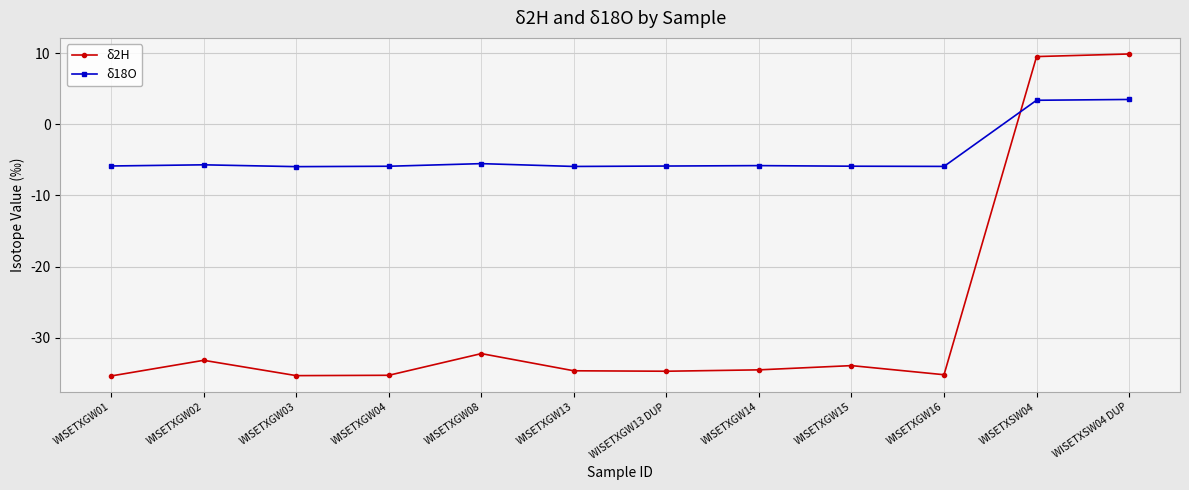

What is the total value across all series at WISETXGW13 DUP?

-40.6